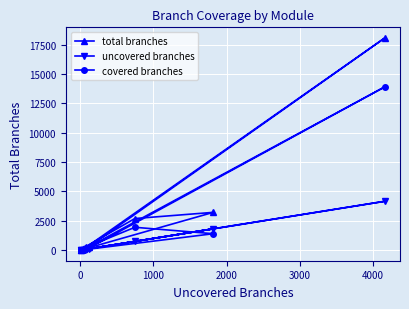

How many series are shown in this chart?

3